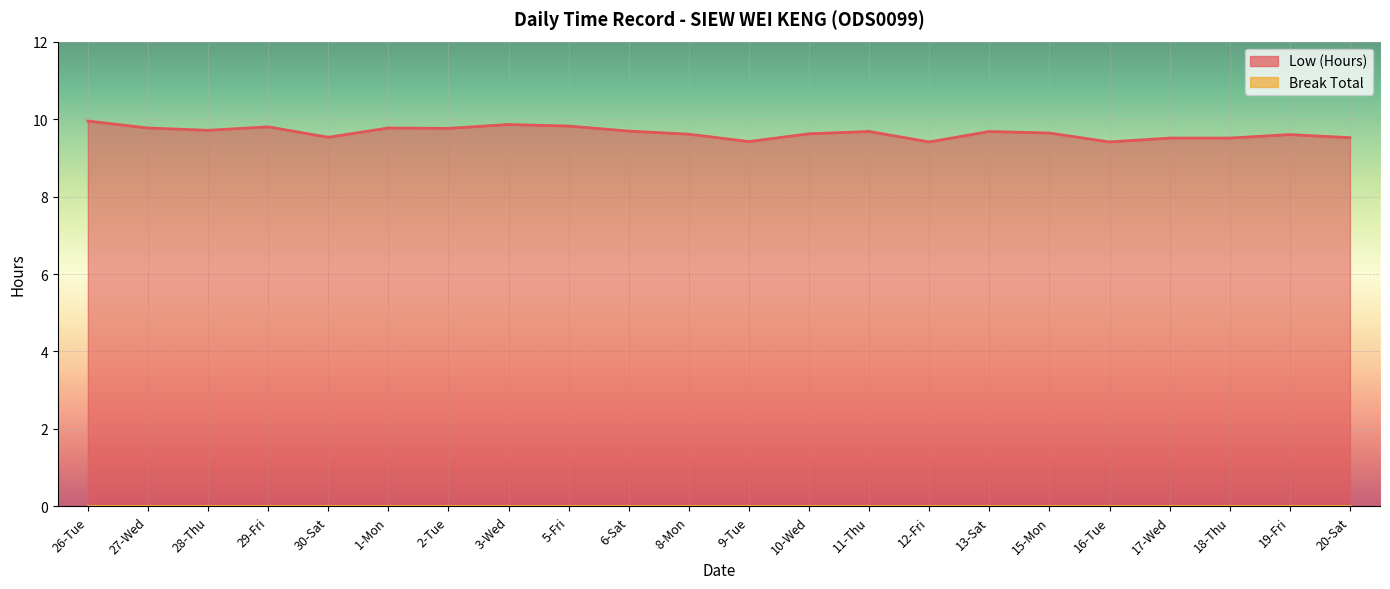

Where is the first local maximum?

29-Fri